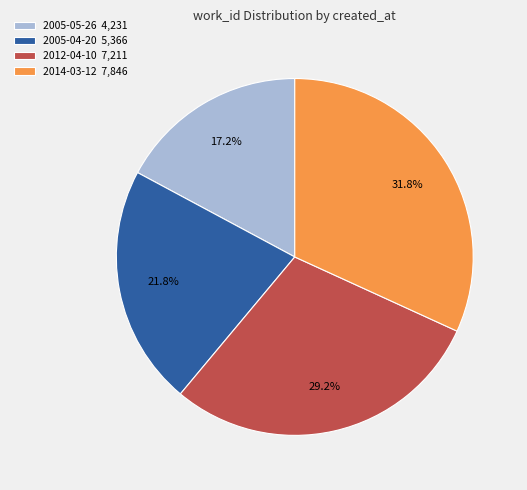

Is there any slice that represents more than half of the pie?

No